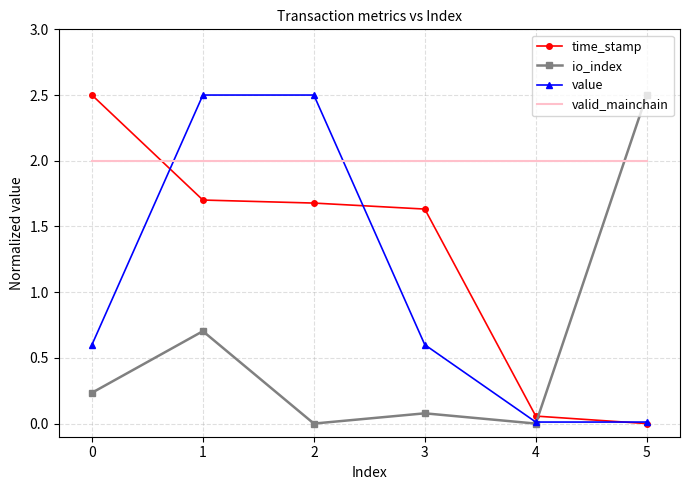

What is the difference between the highest and lowest values at 1?

1.8